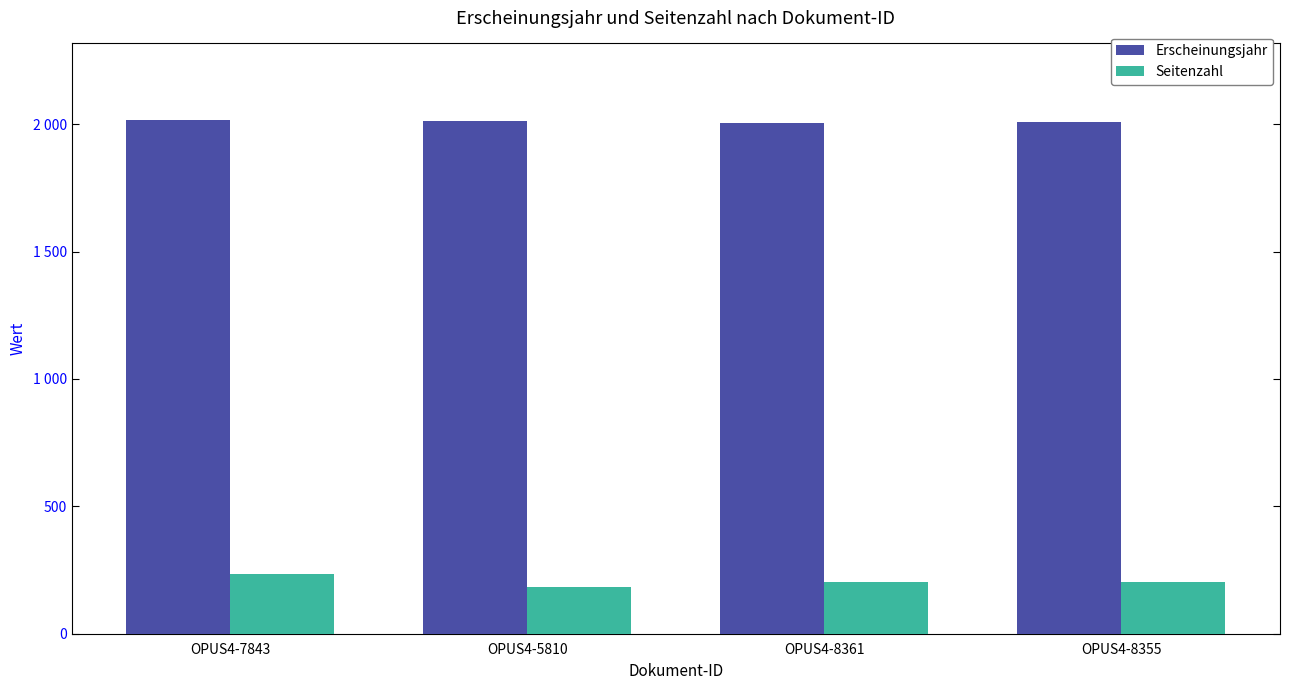

What are all the series names shown in the legend?

Erscheinungsjahr, Seitenzahl